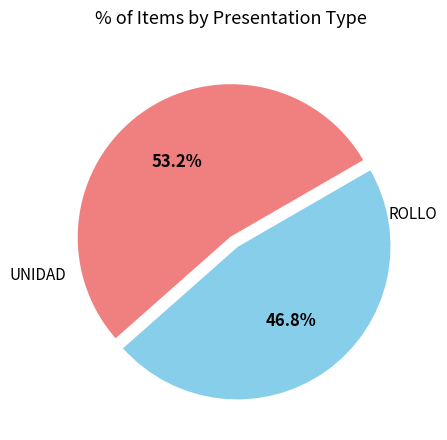

Is there a majority slice in this chart?

Yes